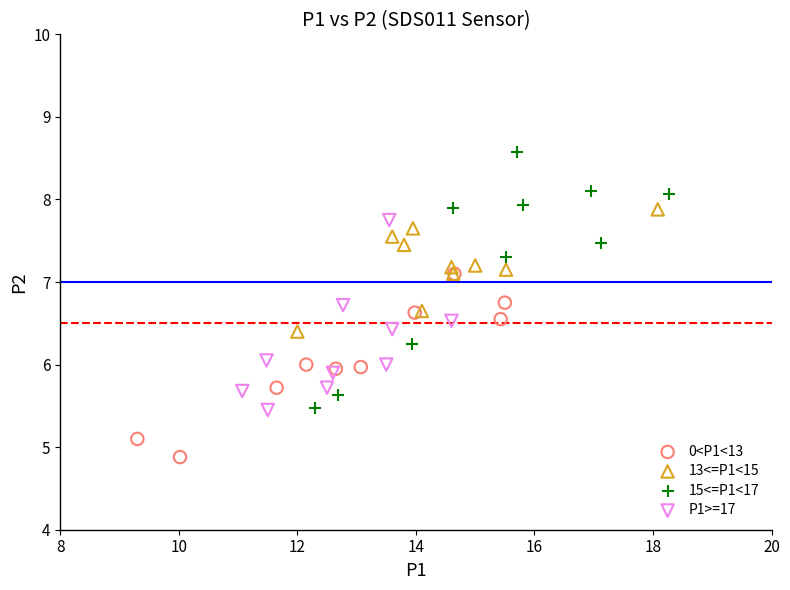

Which series reaches the minimum Y coordinate?

0<P1<13